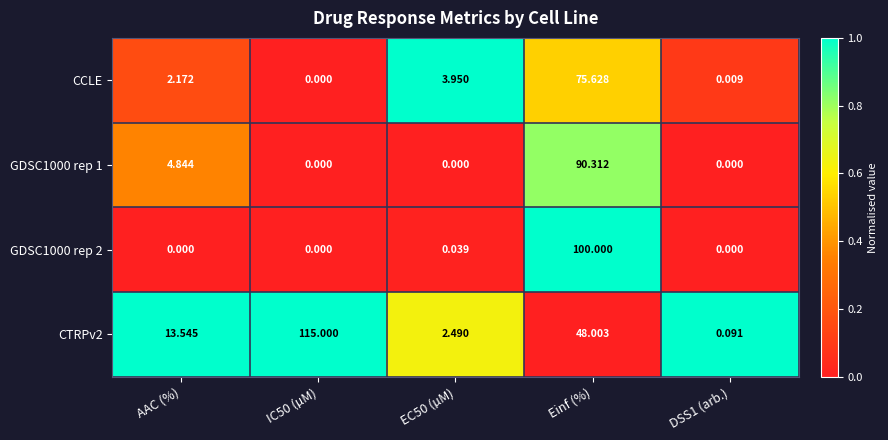

Which series changed the most between EC50 (µM) and DSS1 (arb.)?

CCLE